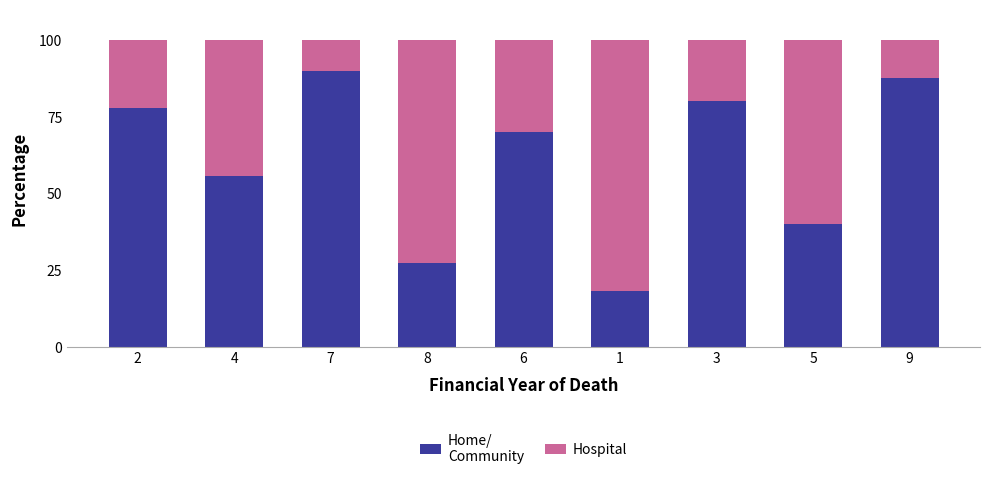

What is the total value across all series at 7?

100.0